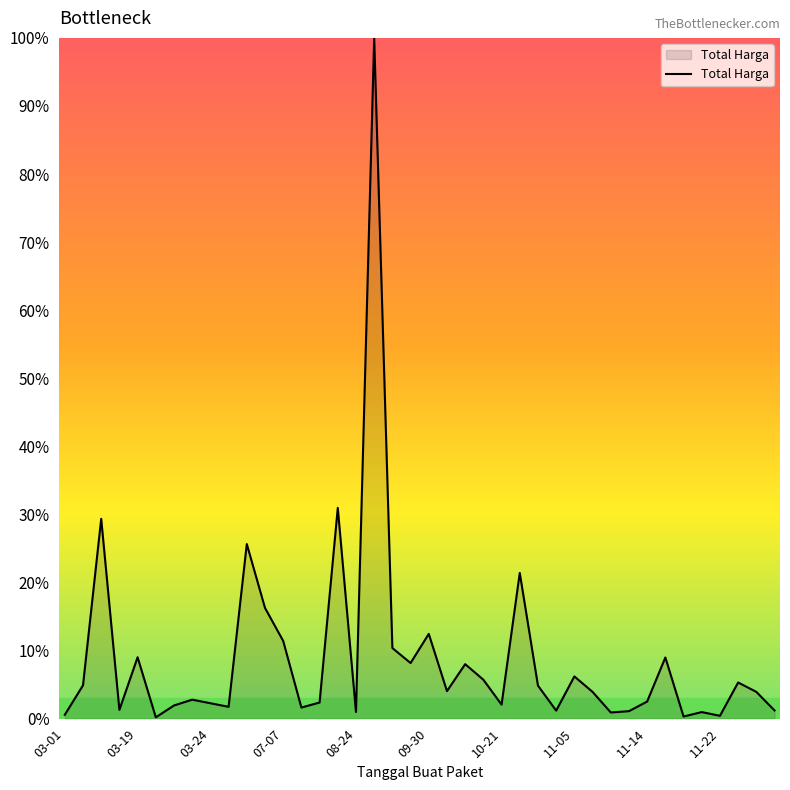

What is the difference between the maximum and minimum values?

99.8